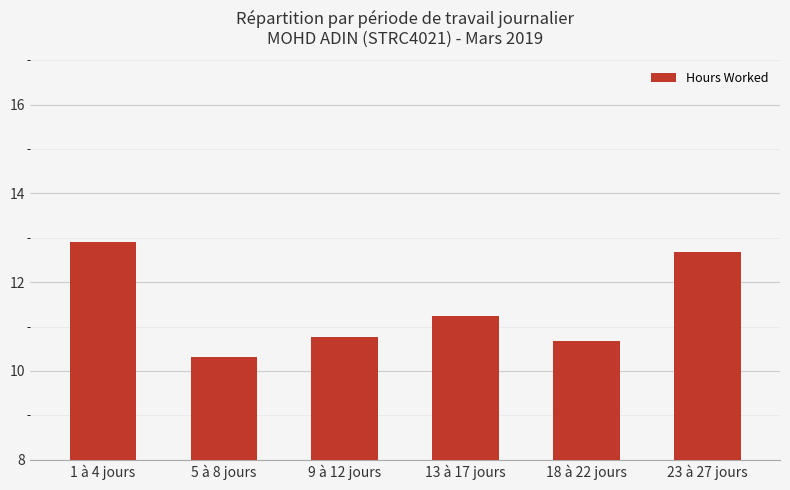

Count the number of data series in this chart.

1